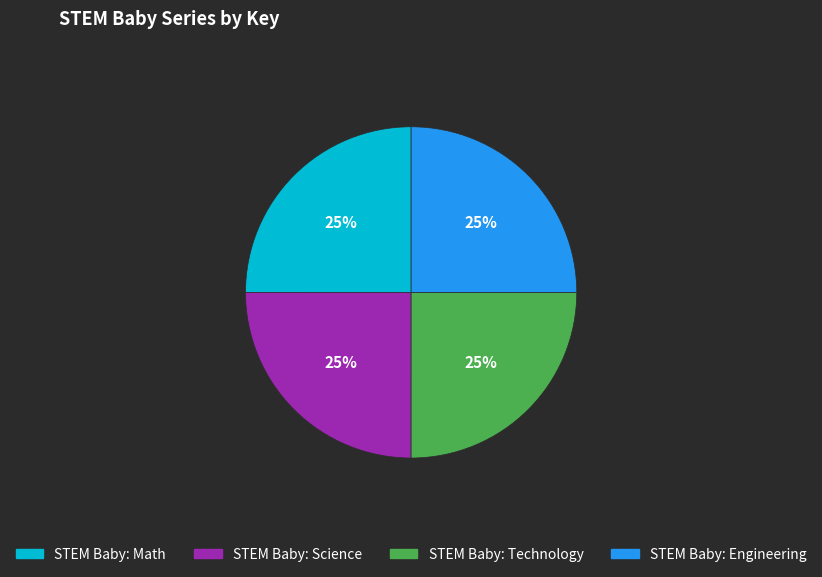

Is there a majority slice in this chart?

No